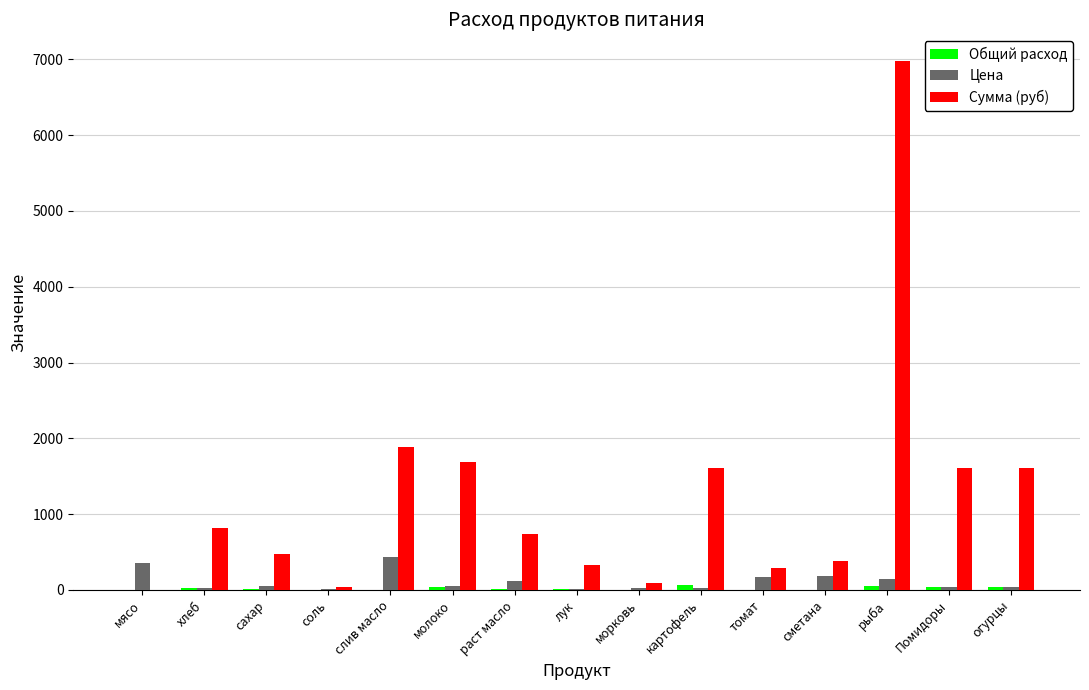

What is the difference between the Цена values at огурцы and лук?

27.0